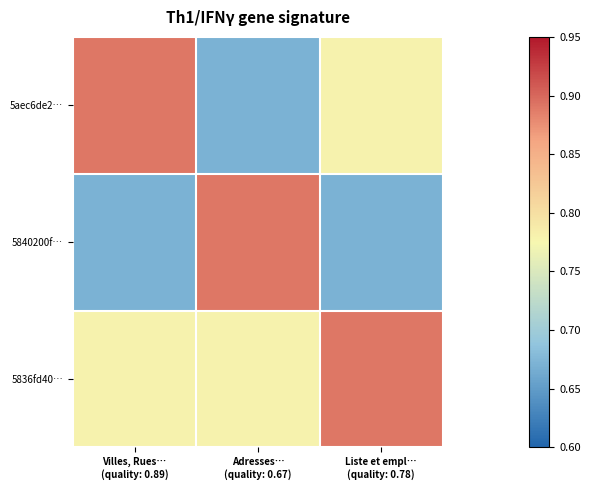

Reading left to right, list all the values displayed in this chart.

5aec6de2…: Villes, Rues…
(quality: 0.89)=0.9	Adresses…
(quality: 0.67)=0.7	Liste et empl…
(quality: 0.78)=0.8
5840200f…: Villes, Rues…
(quality: 0.89)=0.7	Adresses…
(quality: 0.67)=0.9	Liste et empl…
(quality: 0.78)=0.7
5836fd40…: Villes, Rues…
(quality: 0.89)=0.8	Adresses…
(quality: 0.67)=0.8	Liste et empl…
(quality: 0.78)=0.9